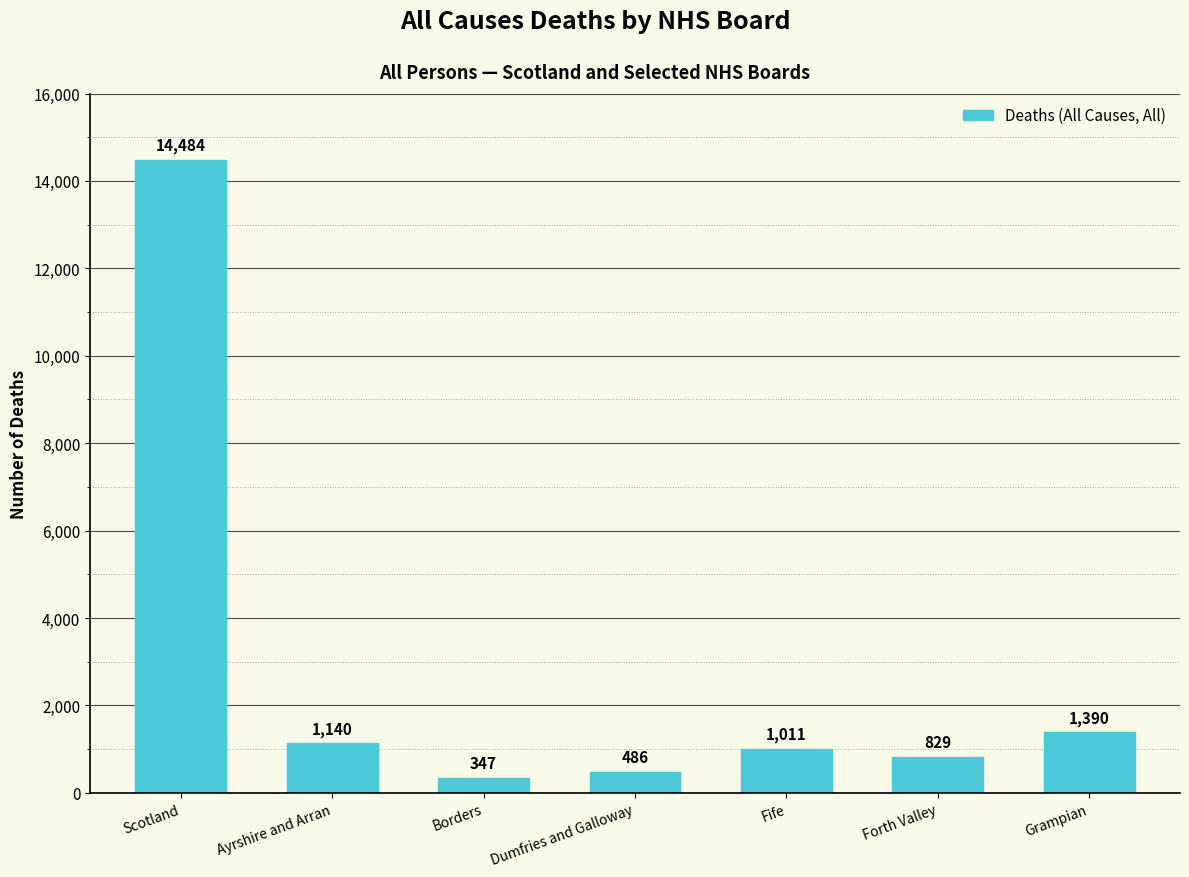

At which category does the chart reach its minimum across all series?

Borders